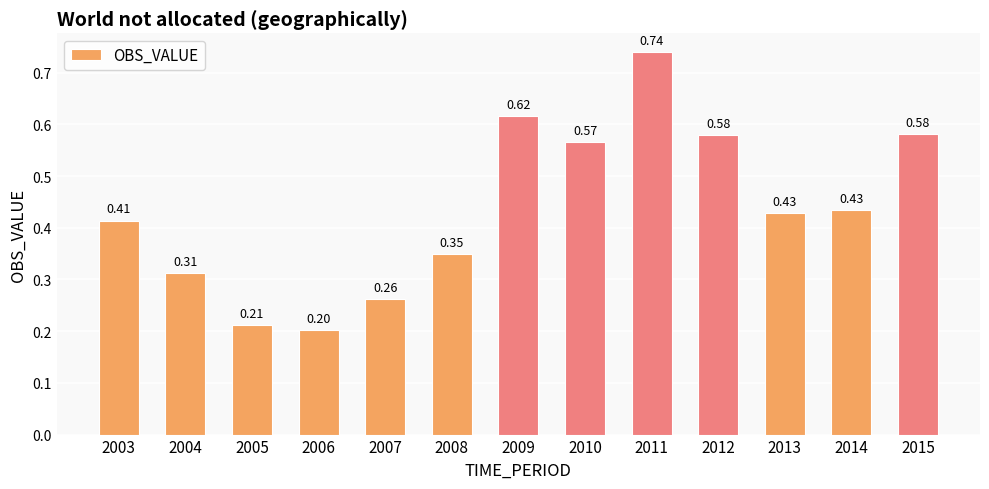

What is the sum of all values?

5.7